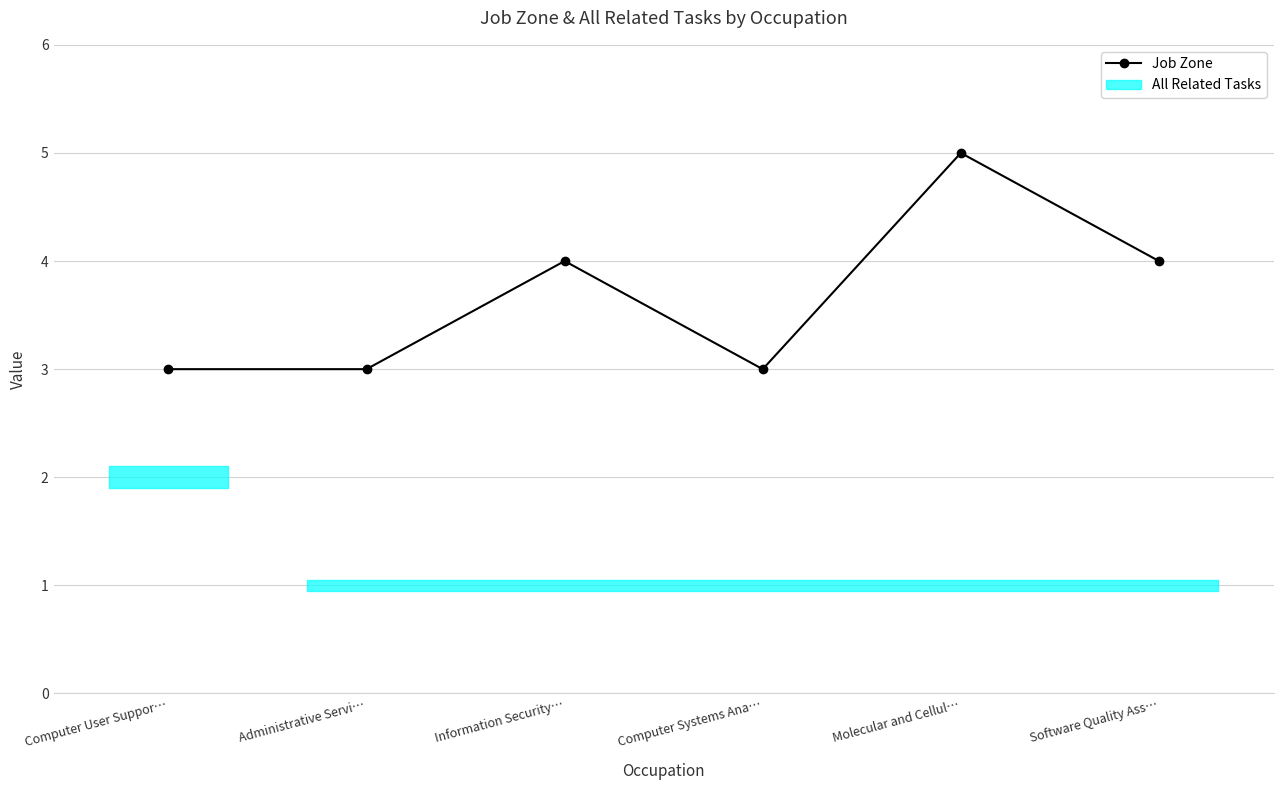

What is the label of the 3rd point from the right?

Computer Systems Ana…